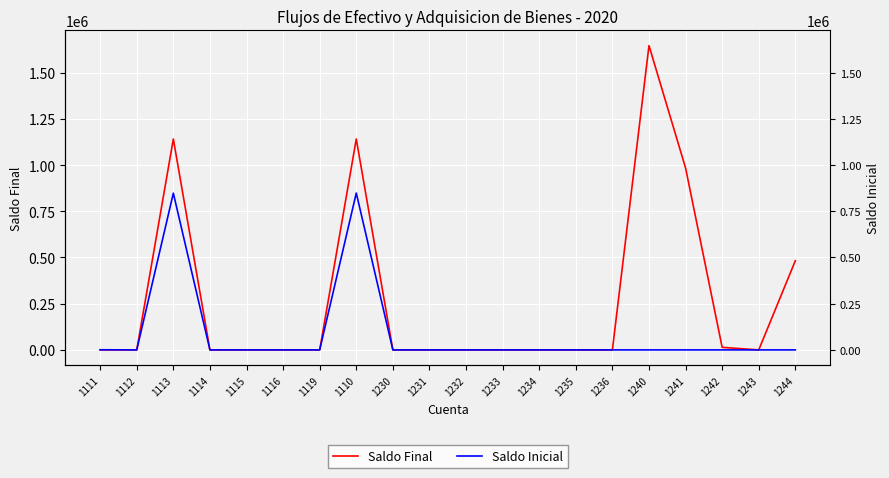

True or false: Saldo Final and Saldo Inicial intersect in this chart.

False